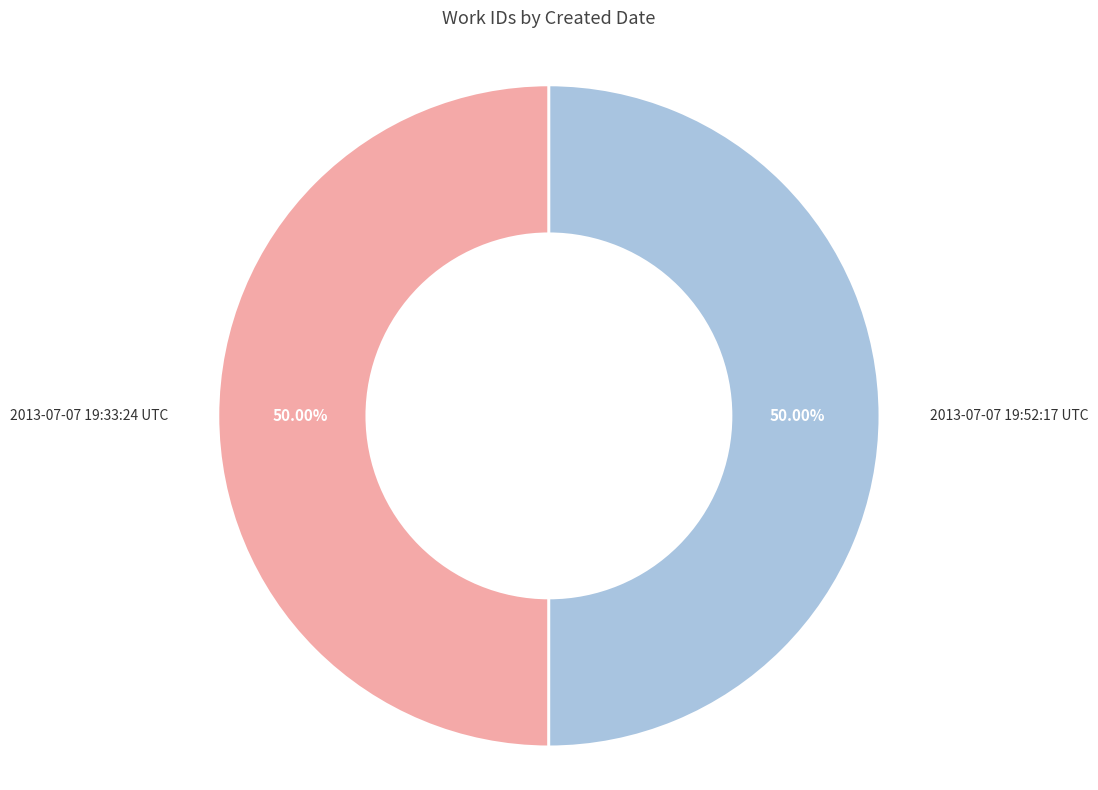

How many slices are in this pie chart?

2